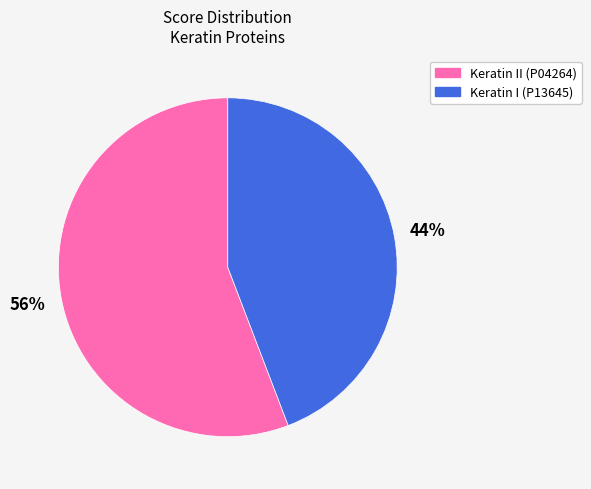

Is there a majority slice in this chart?

Yes